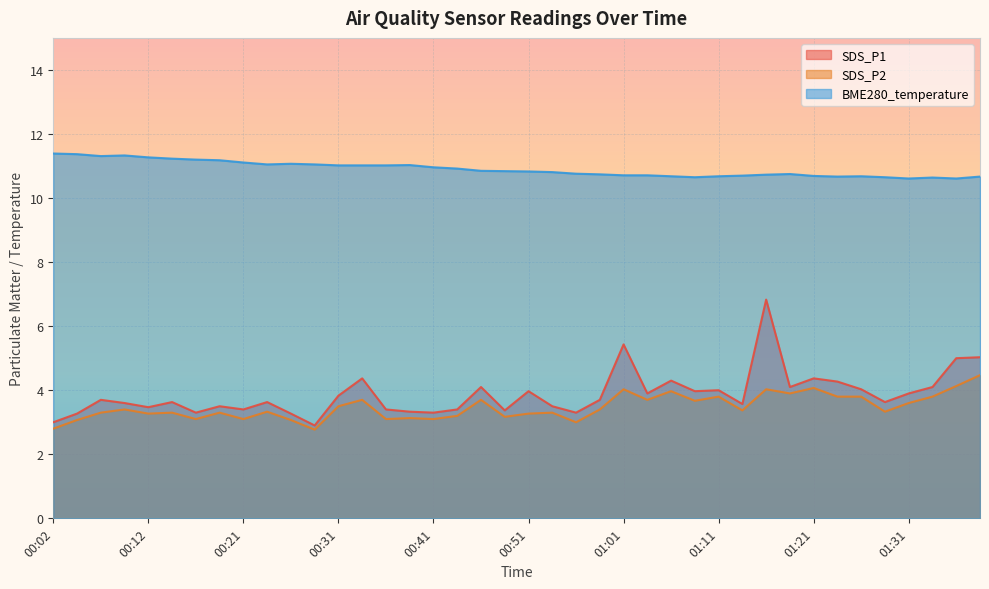

What is the spread (max minus min) of values at 00:12?

8.0